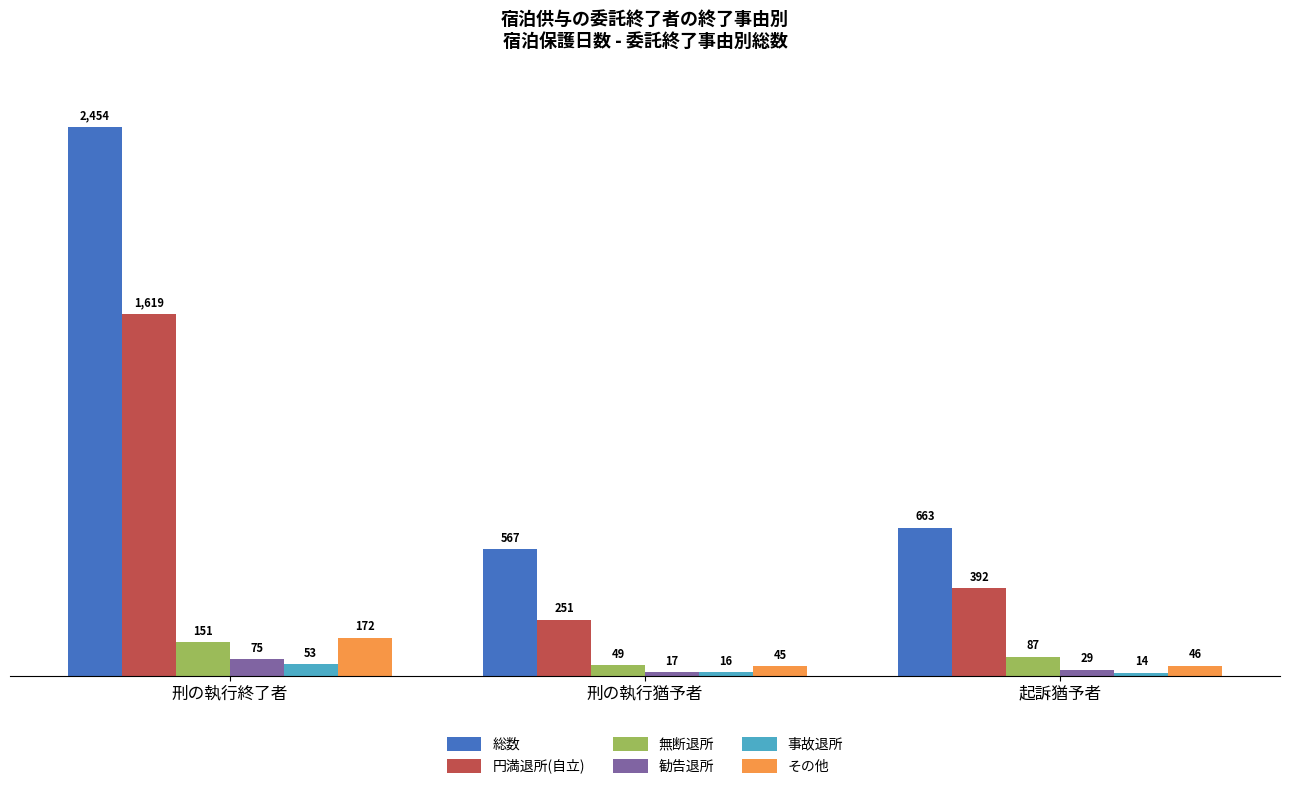

What is the average value of the 円満退所(自立) series?

754